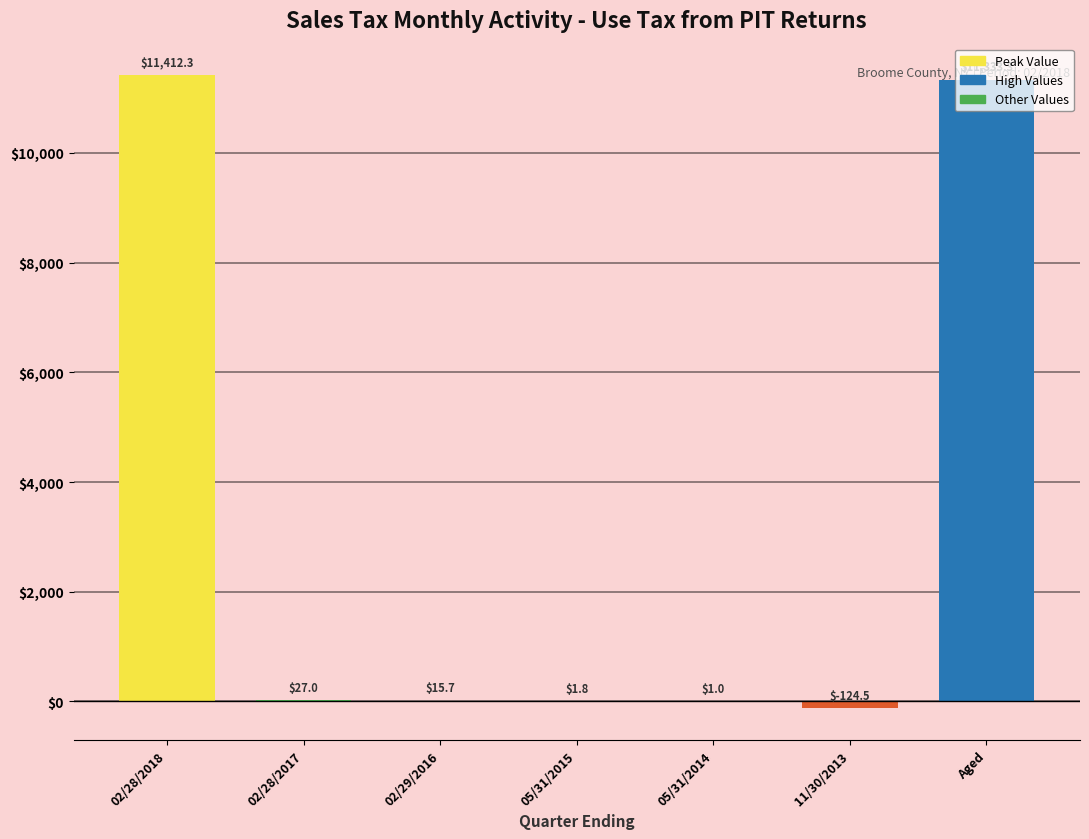

At which label is the value closest to 5643?

02/28/2017